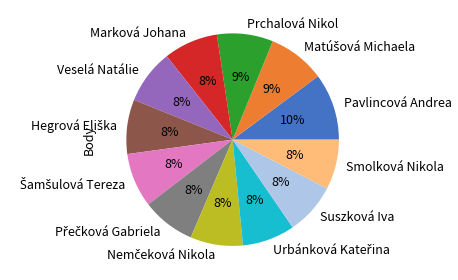

Is there a majority slice in this chart?

No